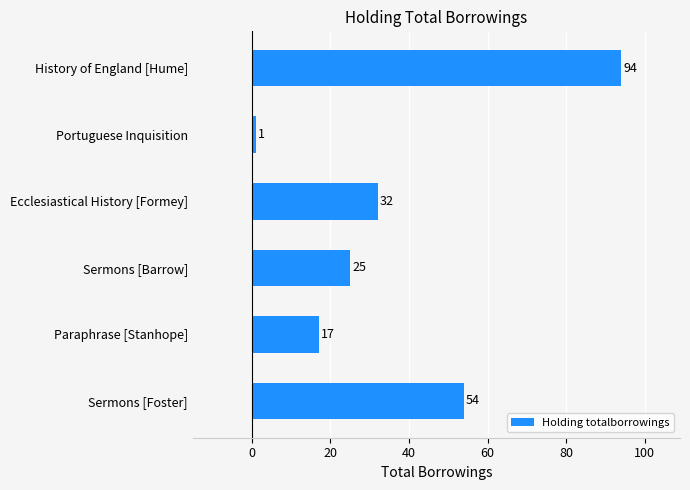

What is the maximum value shown in the chart?

94